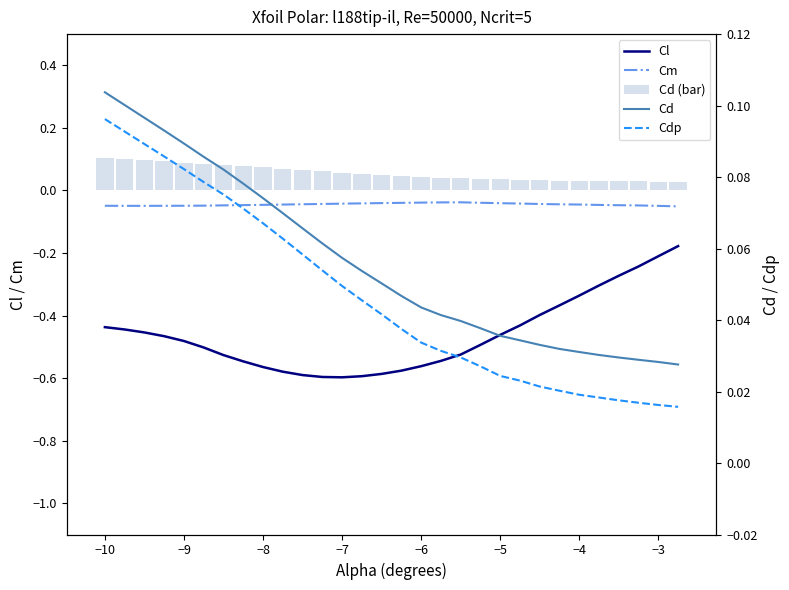

True or false: Cm and Cl intersect in this chart.

False